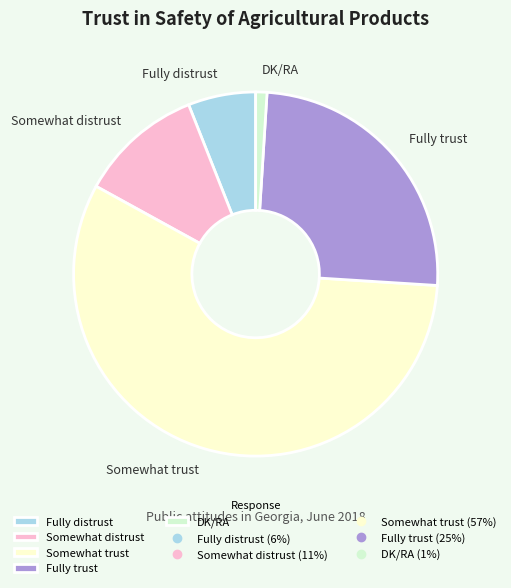

Between Fully distrust and Somewhat distrust, which is larger?

Somewhat distrust